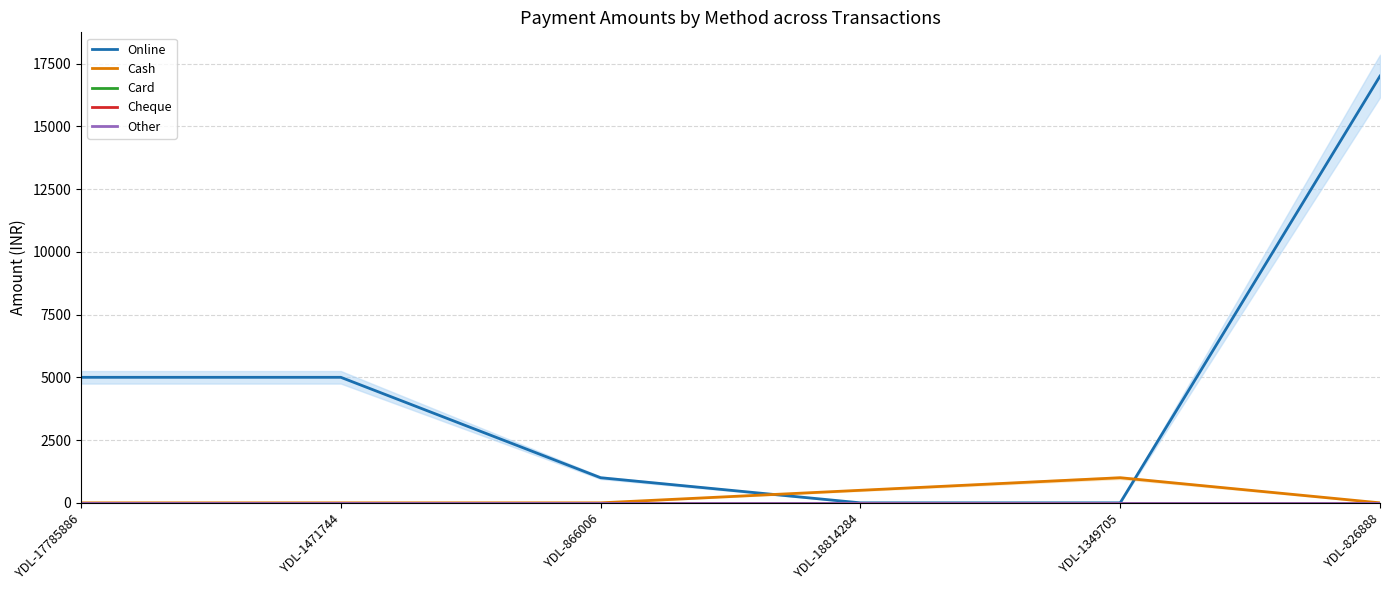

Reading left to right, what are all the values shown in this chart?

Online: 5000	5000	1000	0	0	17000
Cash: 0	0	0	500	1000	0
Card: 0	0	0	0	0	0
Cheque: 0	0	0	0	0	0
Other: 0	0	0	0	0	0